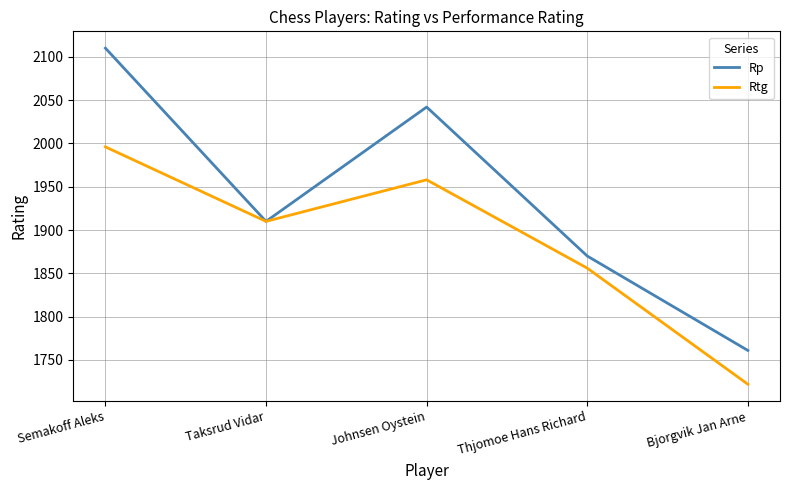

What is the maximum value for Rp?

2110